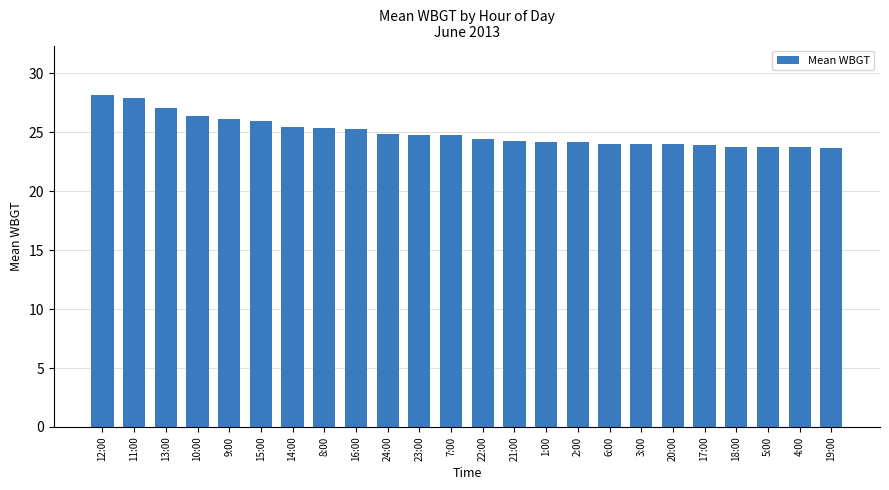

What is the average value?

25.0